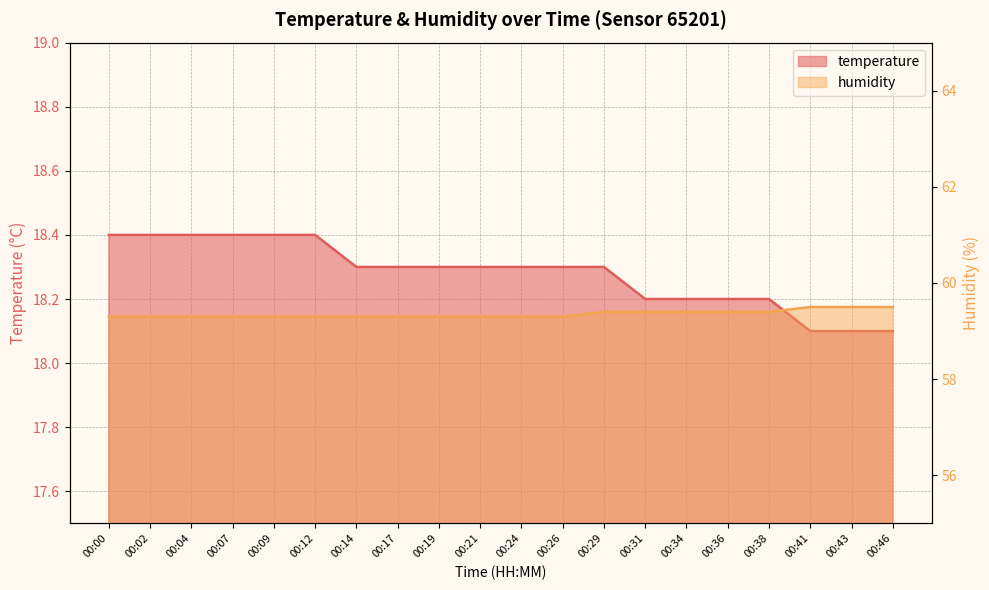

Is it true that humidity equals 59.3 at 00:04?

True